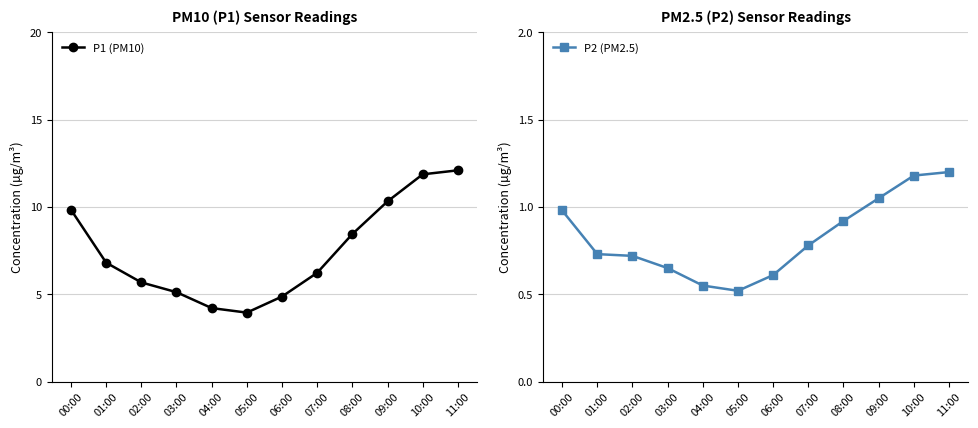

Between 00:00 and 05:00, which is larger?

00:00